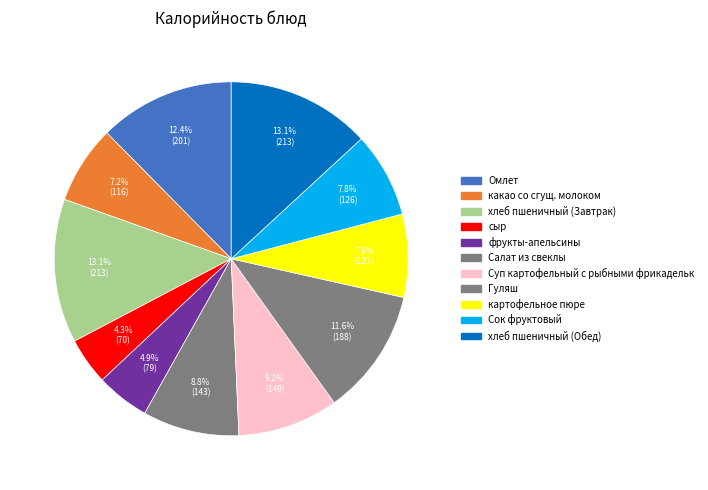

Count the number of slices in the pie.

11